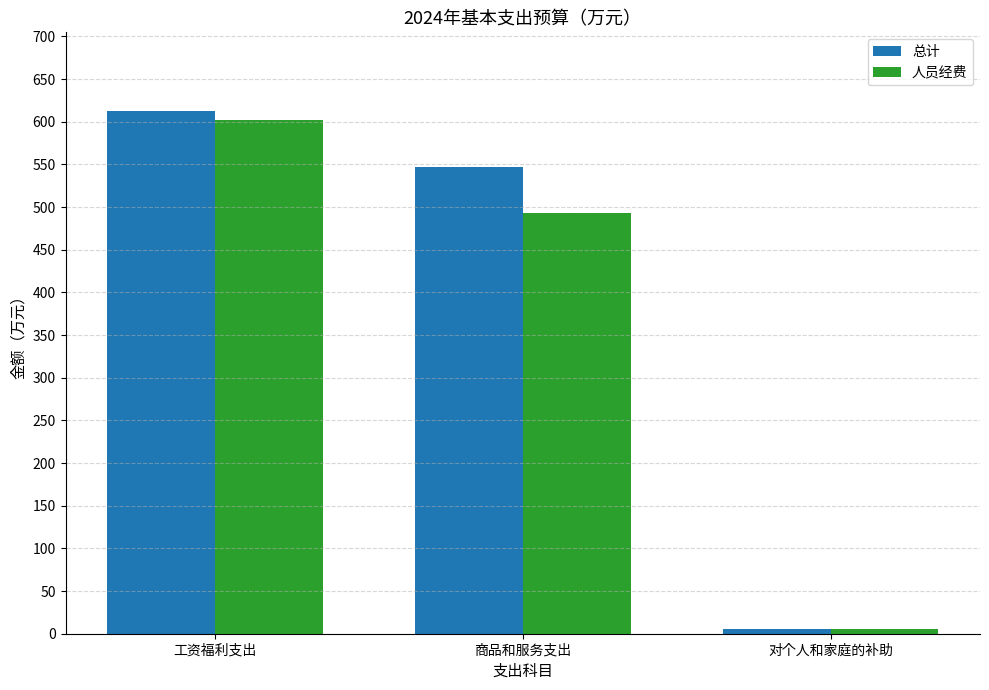

What is the highest value of the 总计 series?

612.8